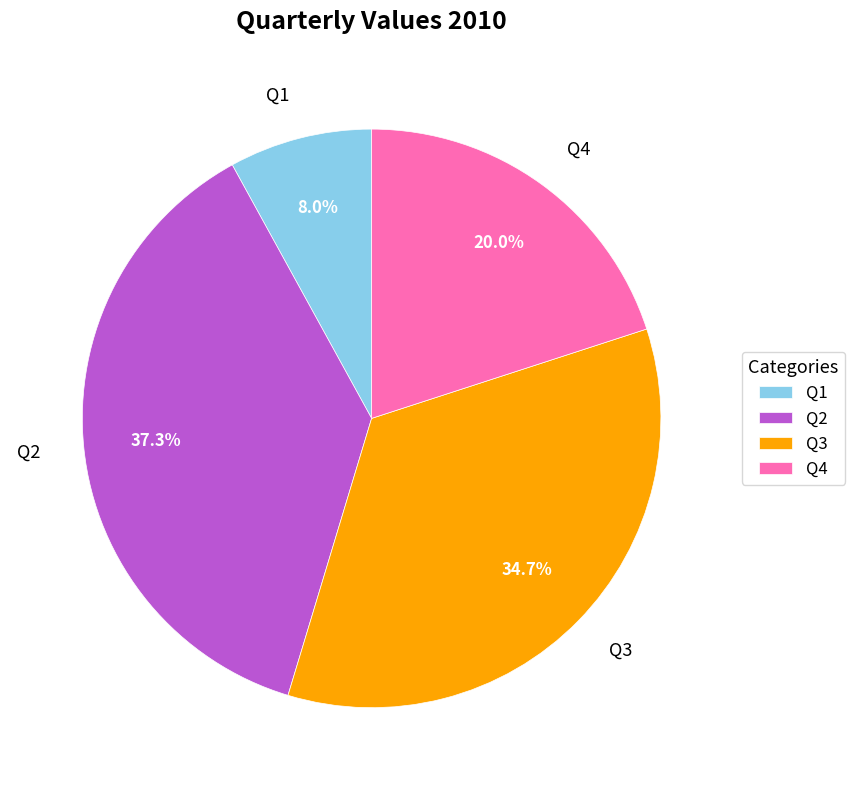

Rank the categories by value from lowest to highest.

Q1, Q4, Q3, Q2